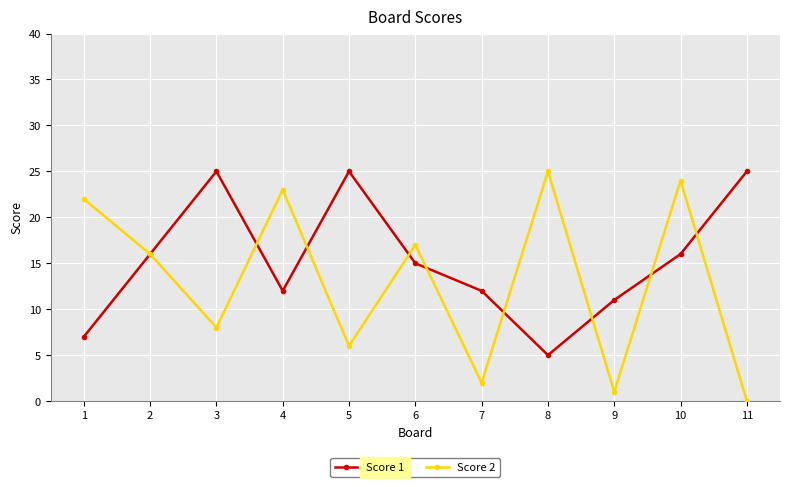

Rank the series by their average value, from highest to lowest.

Score 1, Score 2